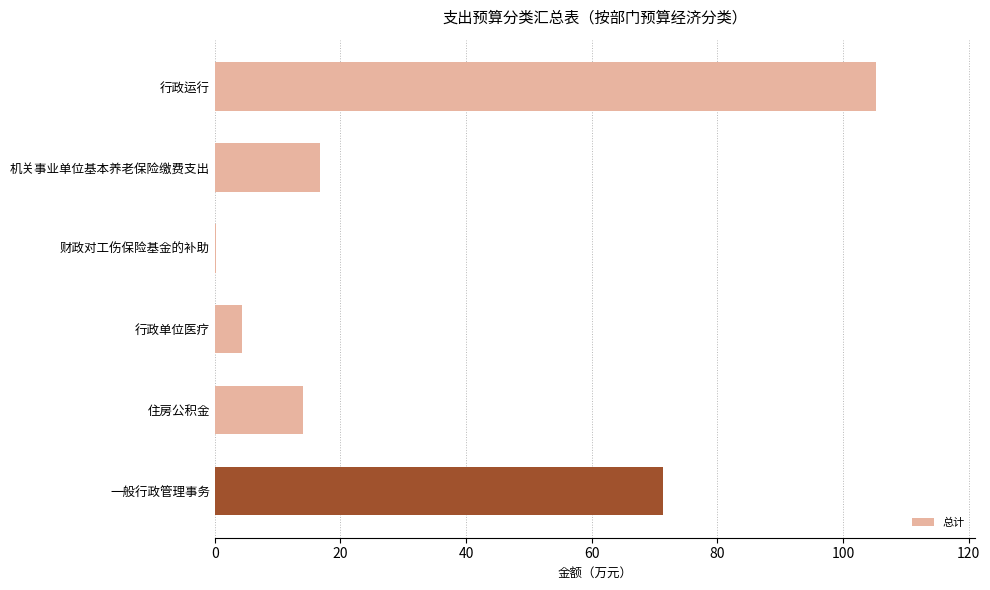

Which has a higher value, 财政对工伤保险基金的补助 or 机关事业单位基本养老保险缴费支出?

机关事业单位基本养老保险缴费支出